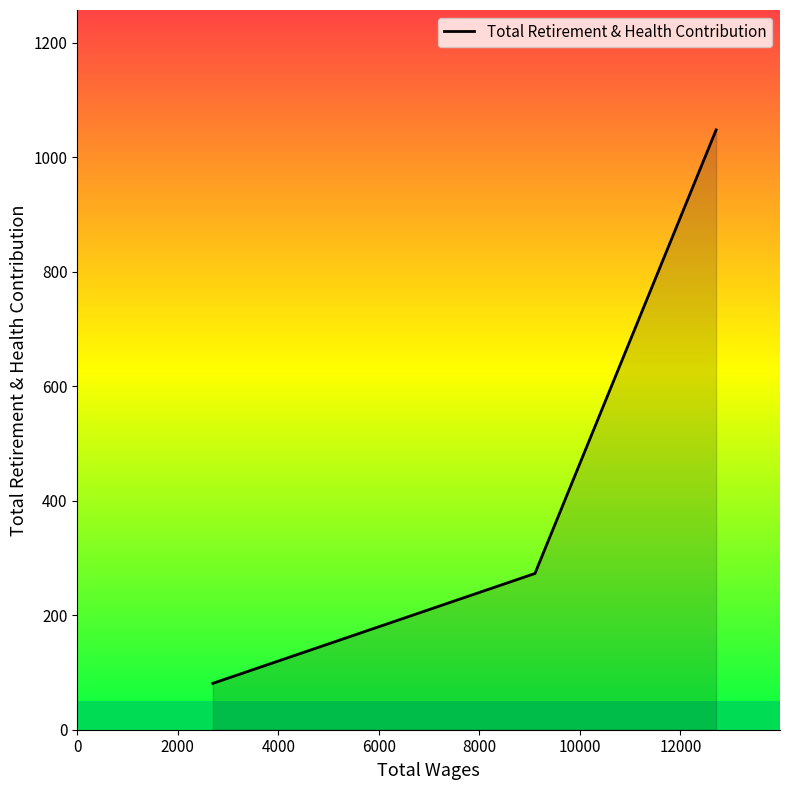

The value at 4000 is 1740. True or false?

False